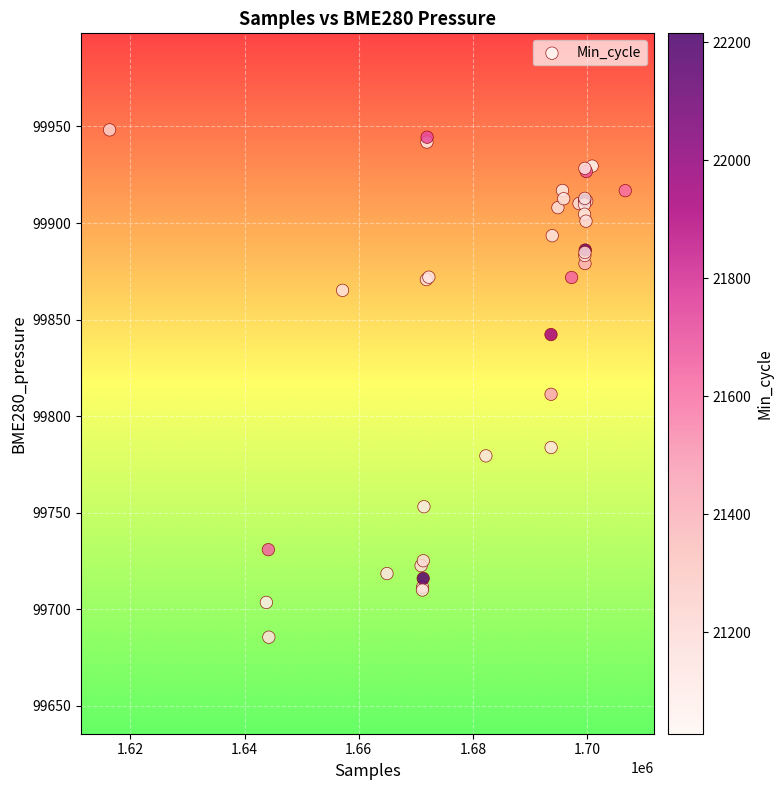

What Y value in the scatter plot is closest to 99816?

99811.3